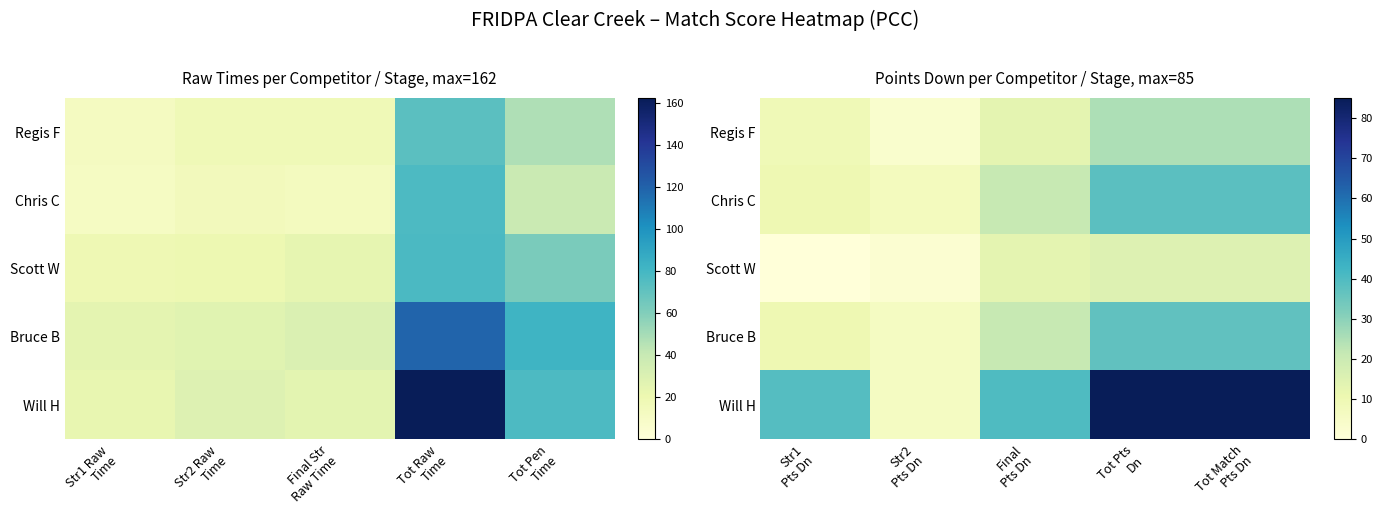

At how many categories does at least one series exceed 40?

2